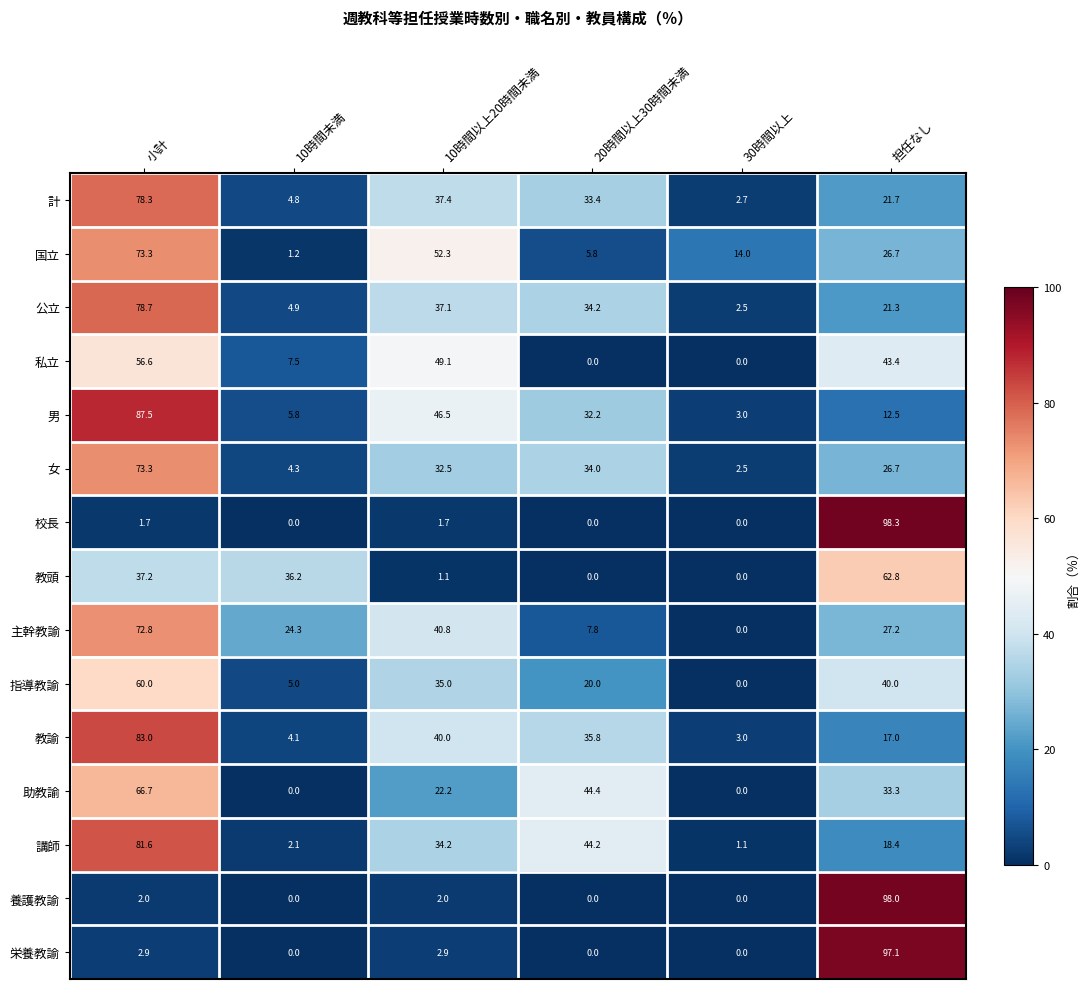

What is the difference between the 指導教諭 values at 小計 and 担任なし?

20.0